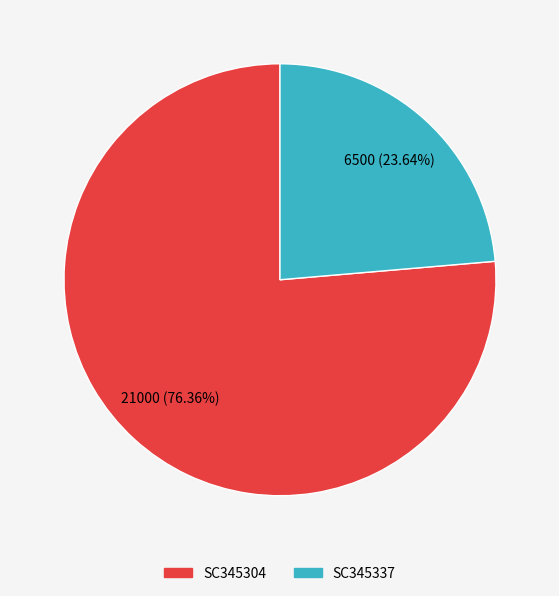

To the nearest percent, what is the difference between the largest and smallest slice percentages?

53%